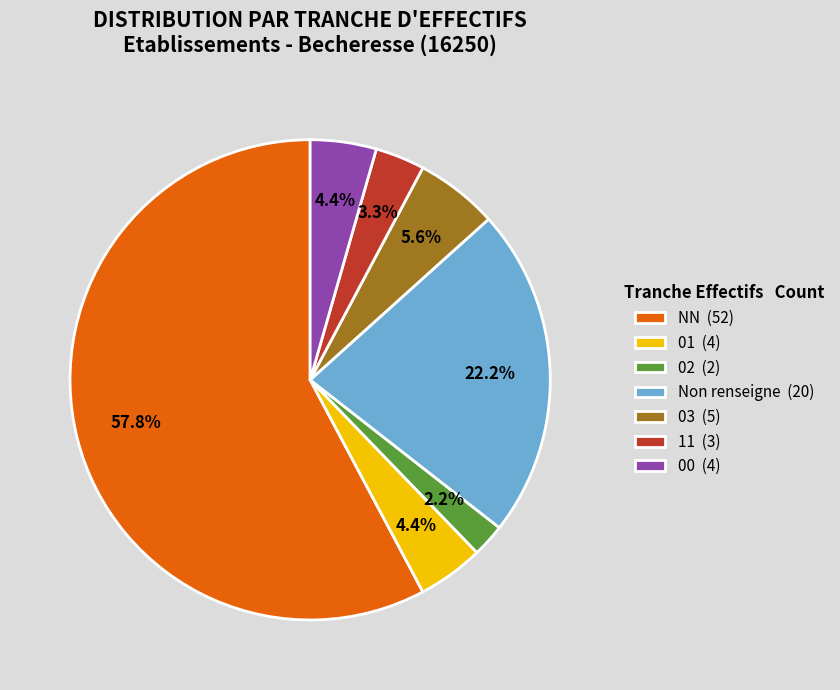

Which slice is the smallest?

02 (2)